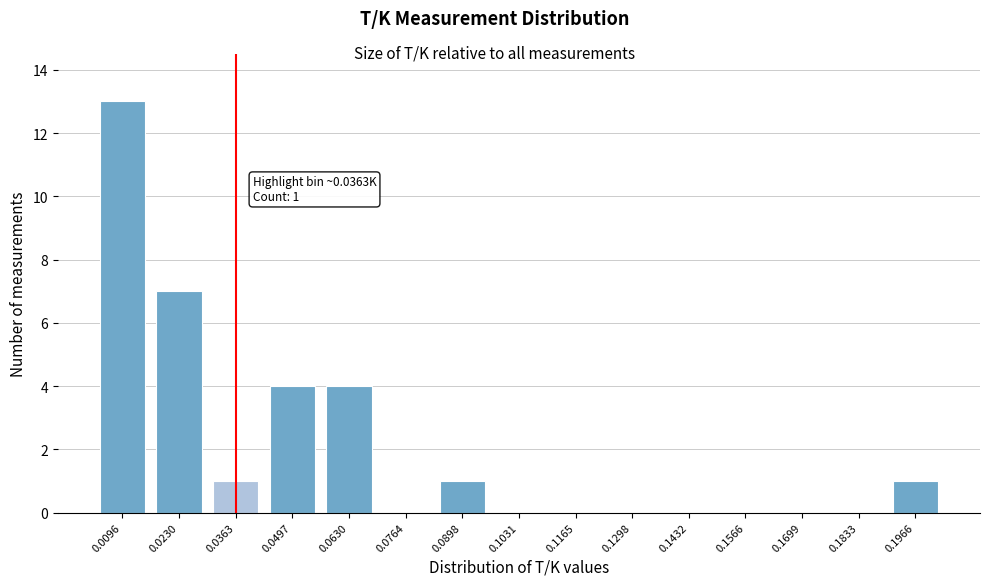

Reading right to left, extract all data points from this chart.

0.1966=1	0.1833=0	0.1699=0	0.1566=0	0.1432=0	0.1298=0	0.1165=0	0.1031=0	0.0898=1	0.0764=0	0.0630=4	0.0497=4	0.0363=1	0.0230=7	0.0096=13